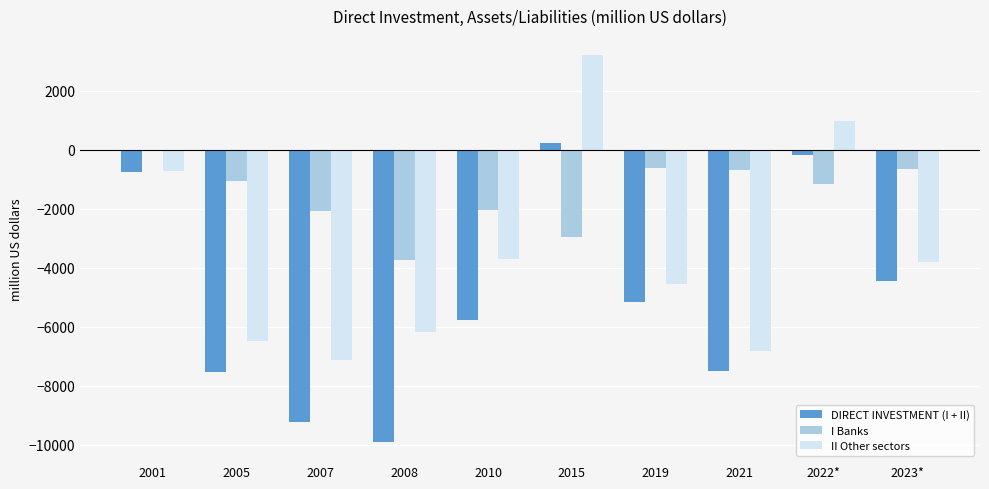

How many groups of bars are there?

10